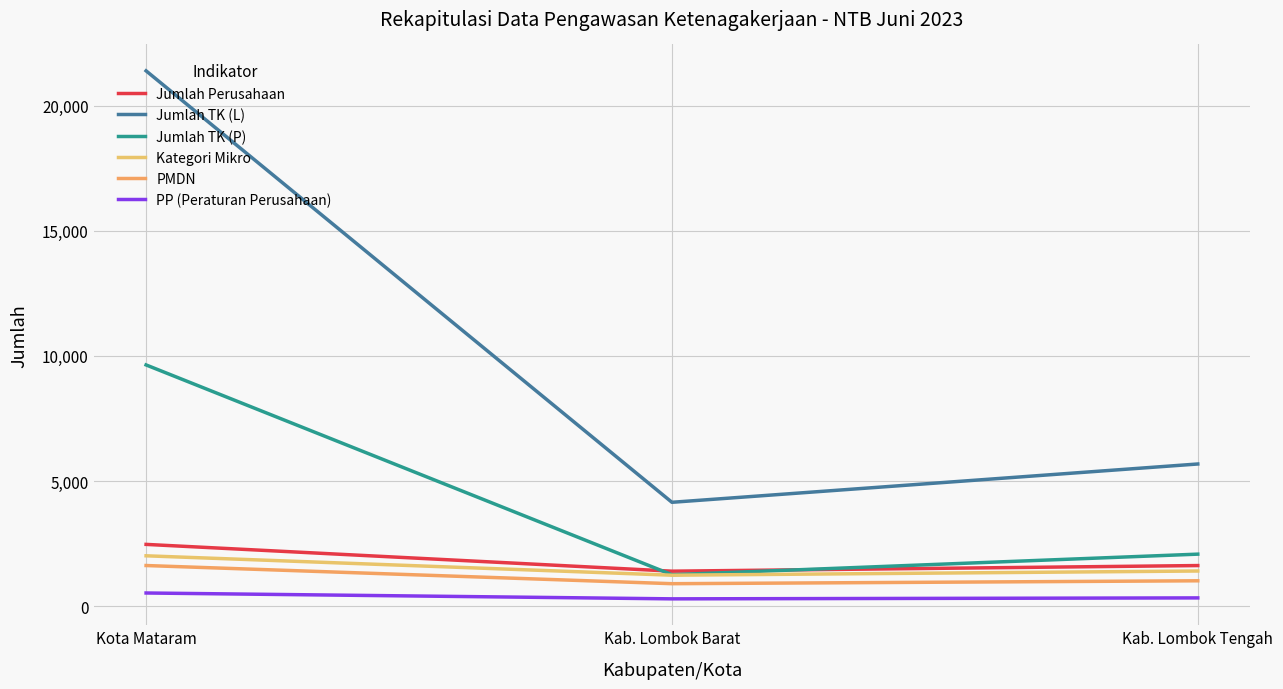

Which series changed the most between Kota Mataram and Kab. Lombok Tengah?

Jumlah TK (L)